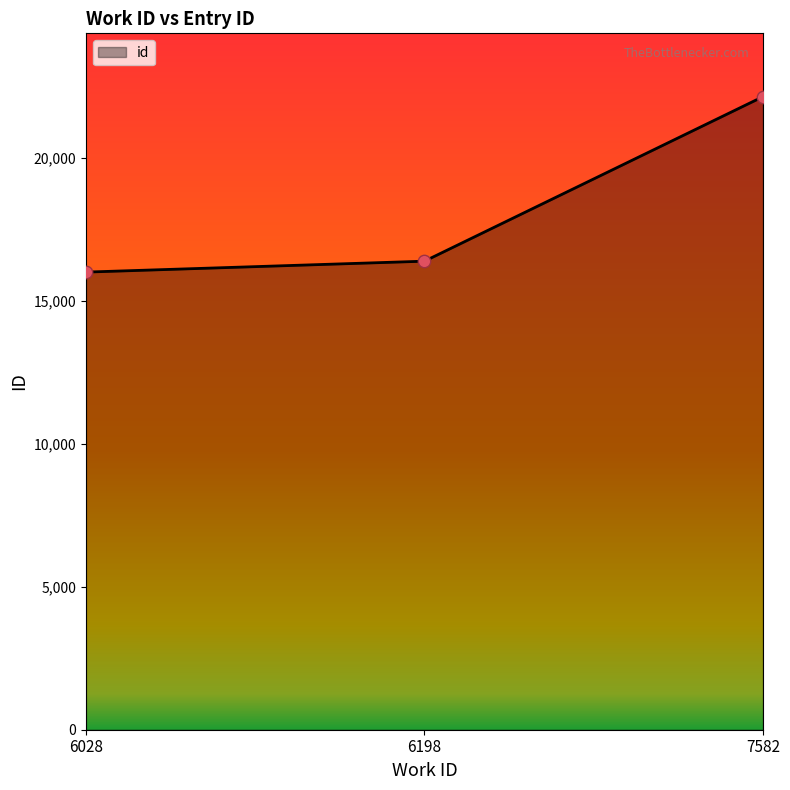

What is the change in value from 6028 to 6198?

+382